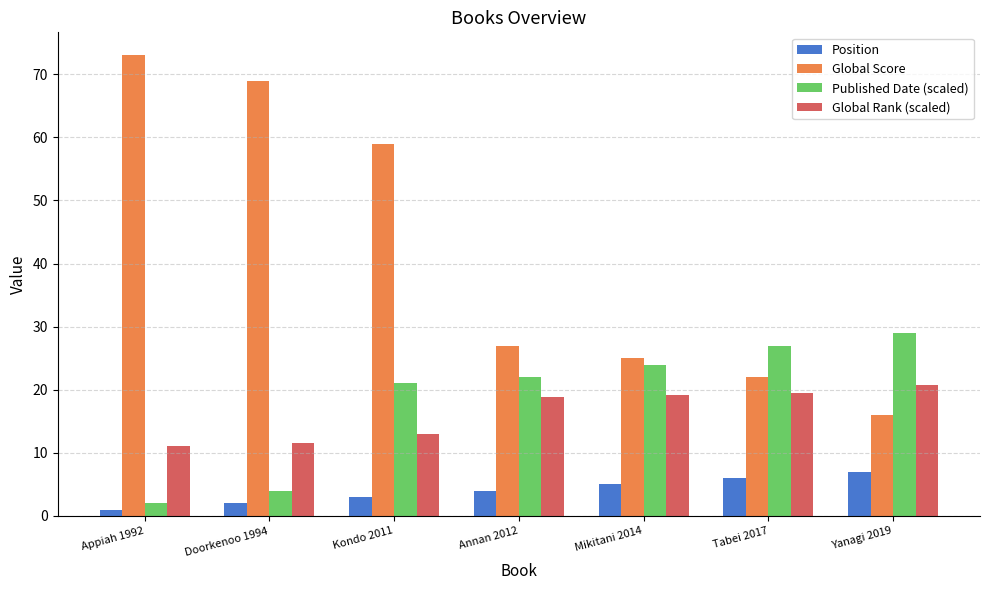

What position from the left is Annan 2012?

4